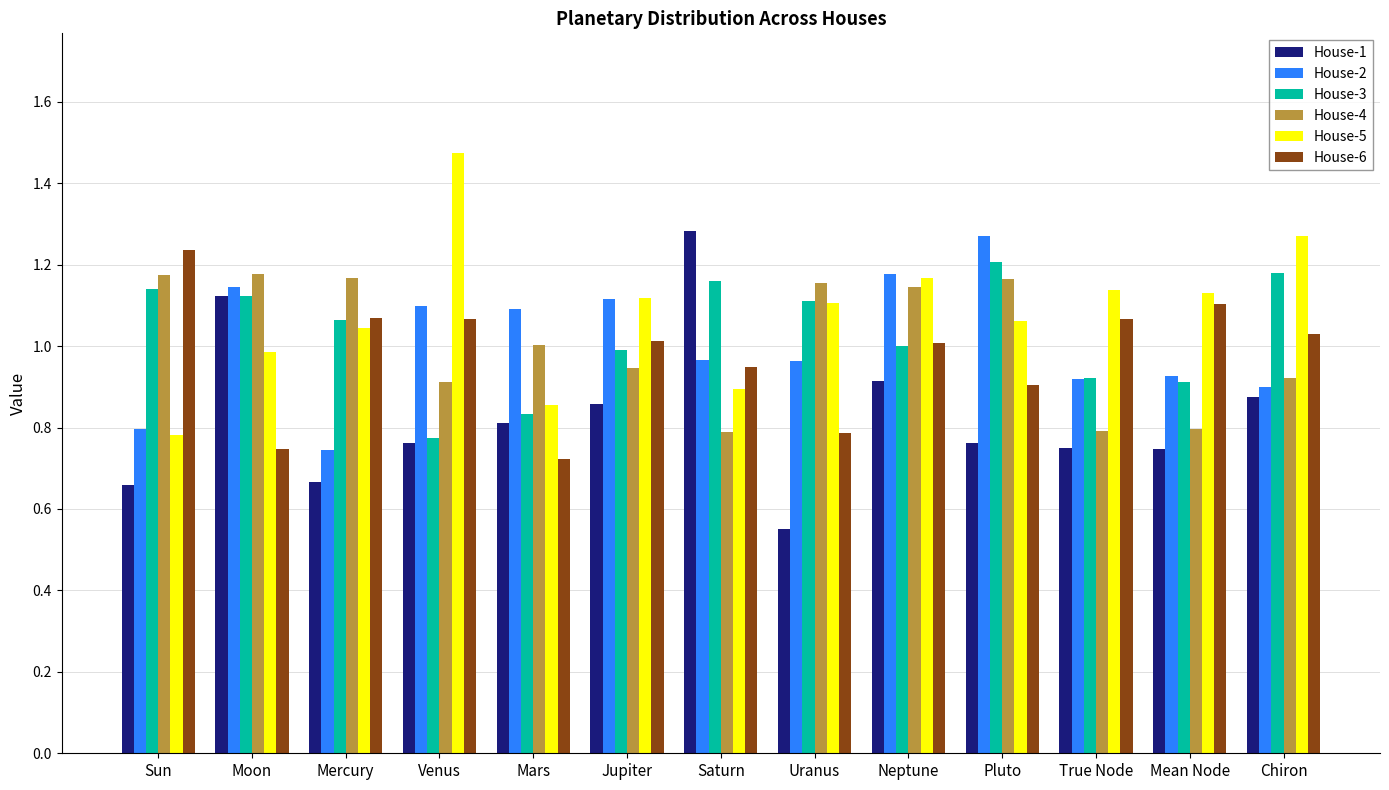

What is the total value across all series at Mars?

5.3